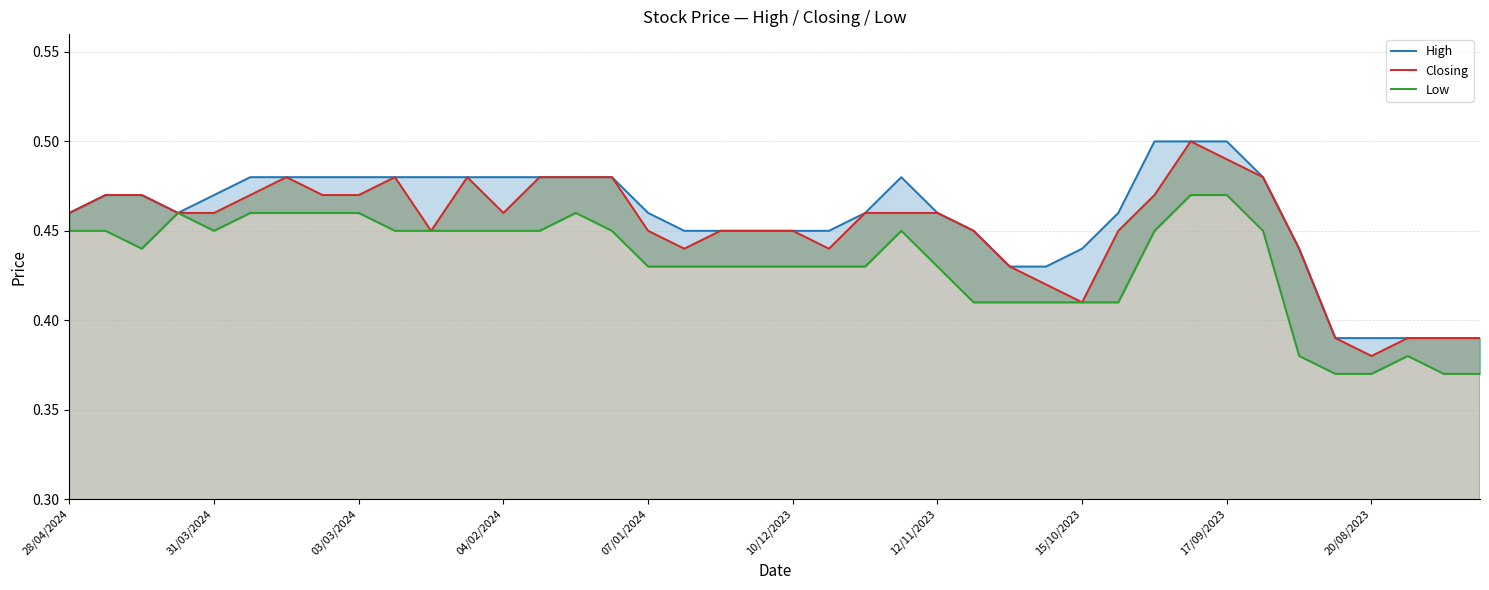

Rank the series by their average value, from lowest to highest.

Low (line), Closing (line), High (line)